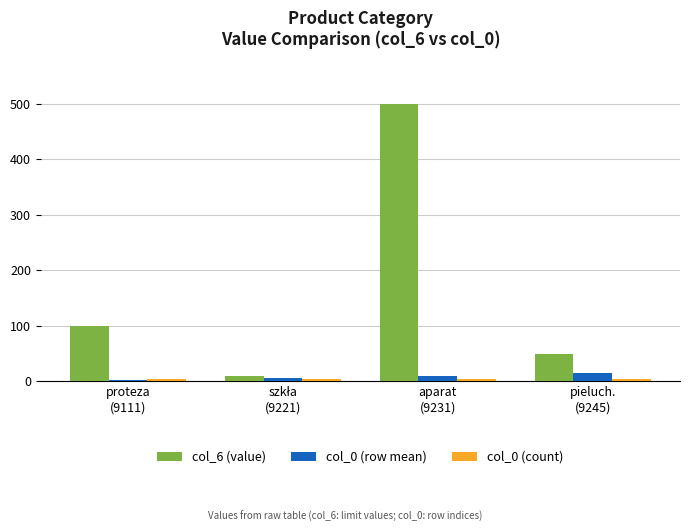

Which series has the largest total across all categories?

col_6 (value)